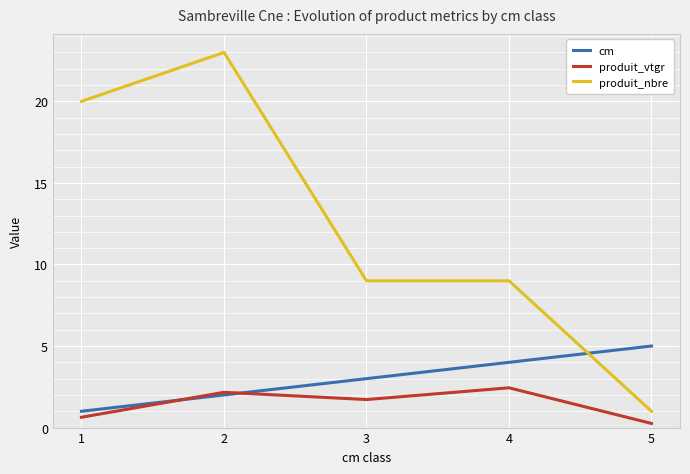

How many categories are shown in the chart?

5